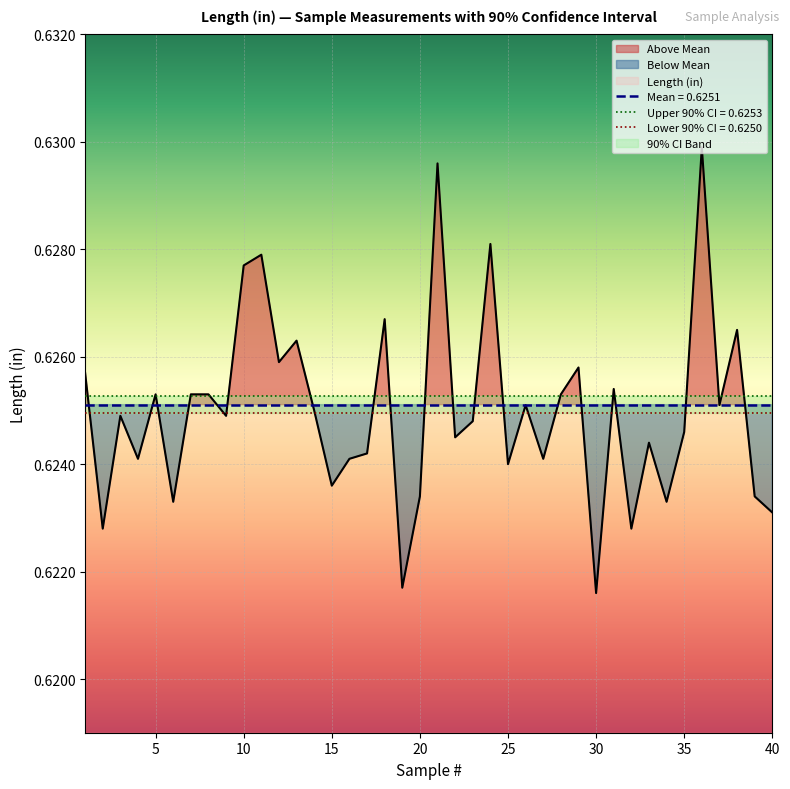

What is the greatest value displayed?

0.6